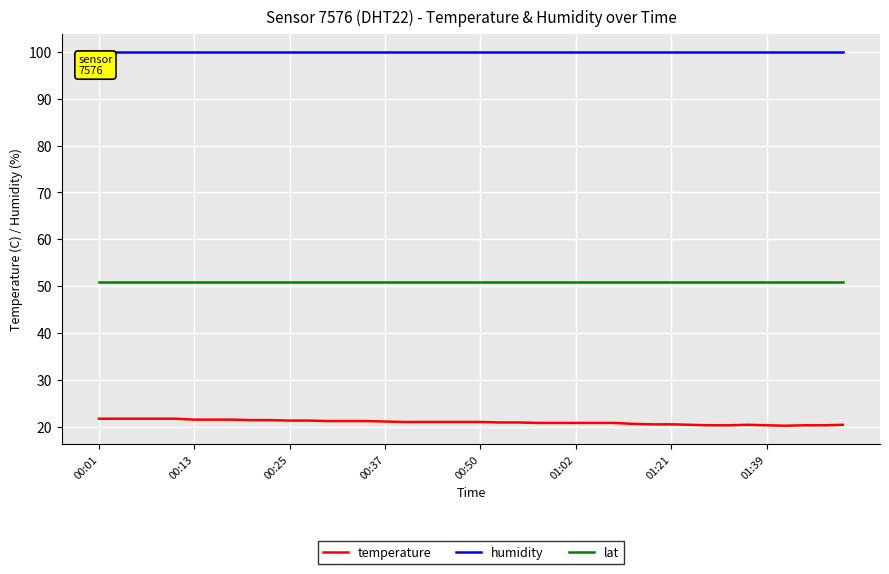

Which series has the largest total across all categories?

humidity